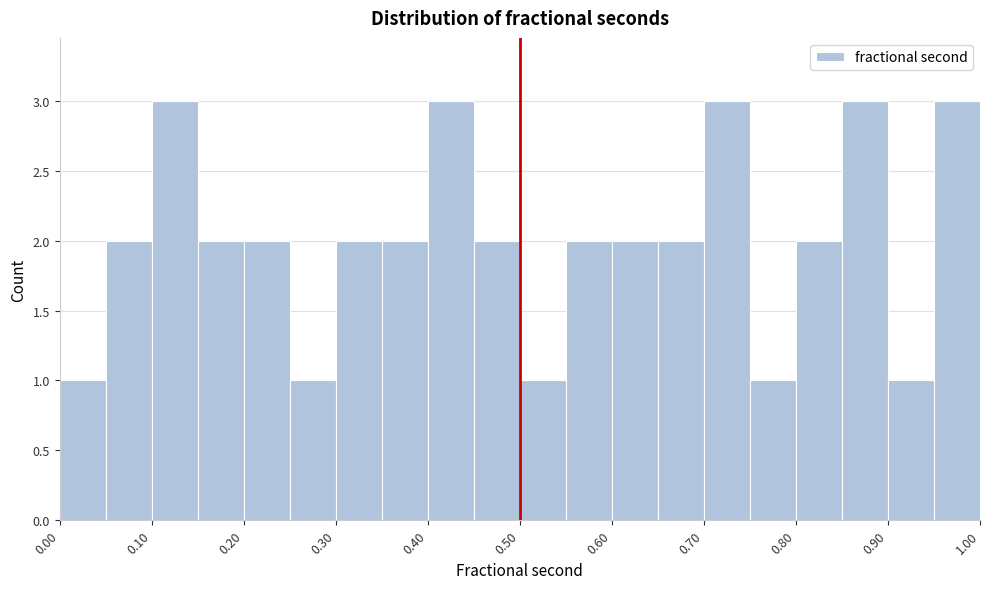

What is the height of the bar covering 0.10 to 0.15 on the x-axis? The values are not printed on the chart, so give them approximately, as read against the axis.

3